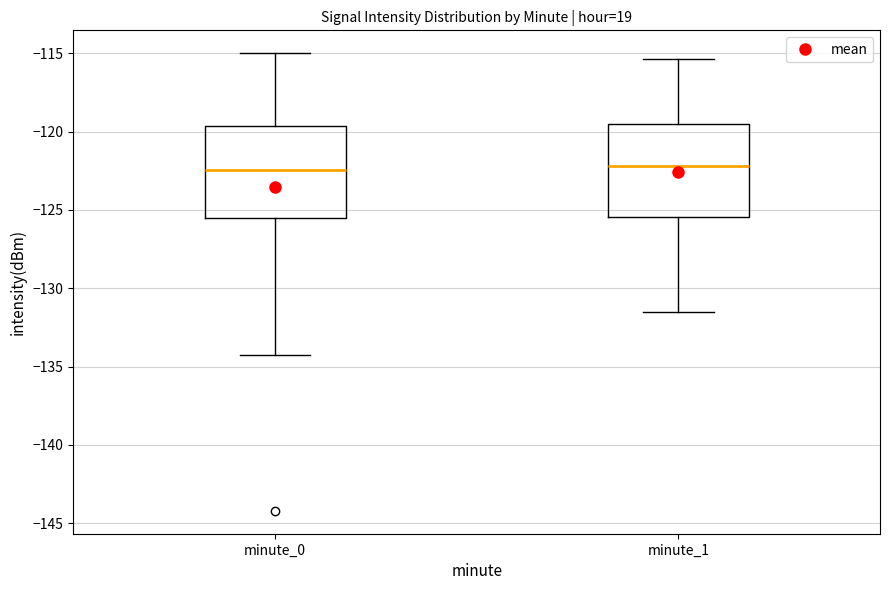

Reading left to right, transcribe this box plot: for each box, give where its median line is, the range the box spans, and where its two whiskers end, as read against the y-axis. The values are not printed on the chart, so give them approximately, as read against the axis.

minute_0: median -122.5, box -125.5 to -119.5, whiskers -134.5 to -115.0
minute_1: median -122.0, box -125.5 to -119.5, whiskers -131.5 to -115.5